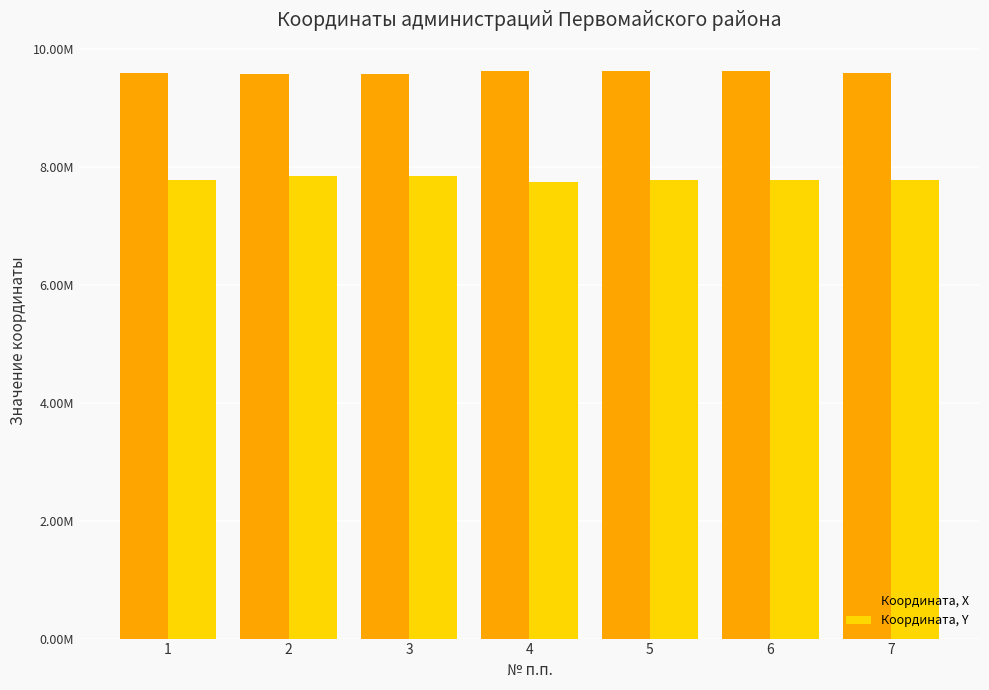

Rank the series at 2 from highest to lowest value.

Координата, X, Координата, Y